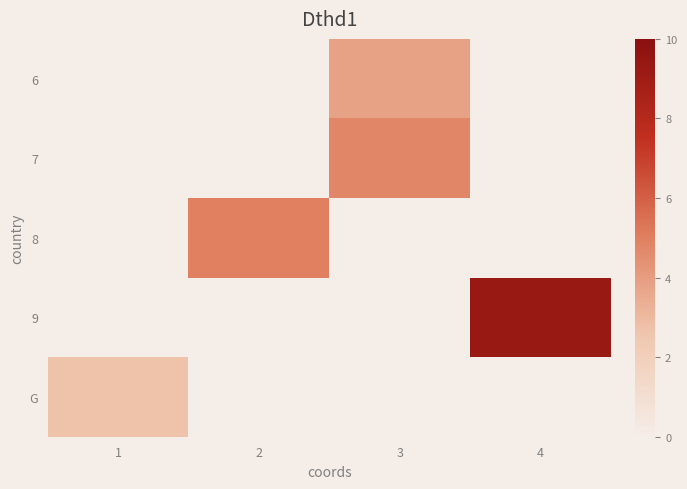

At which category is the sum across all series the highest?

4